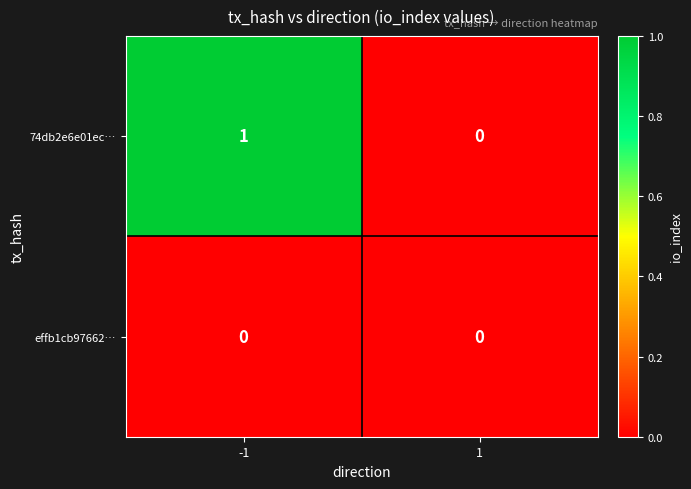

Rank the series by their maximum value, from lowest to highest.

effb1cb97662…, 74db2e6e01ec…